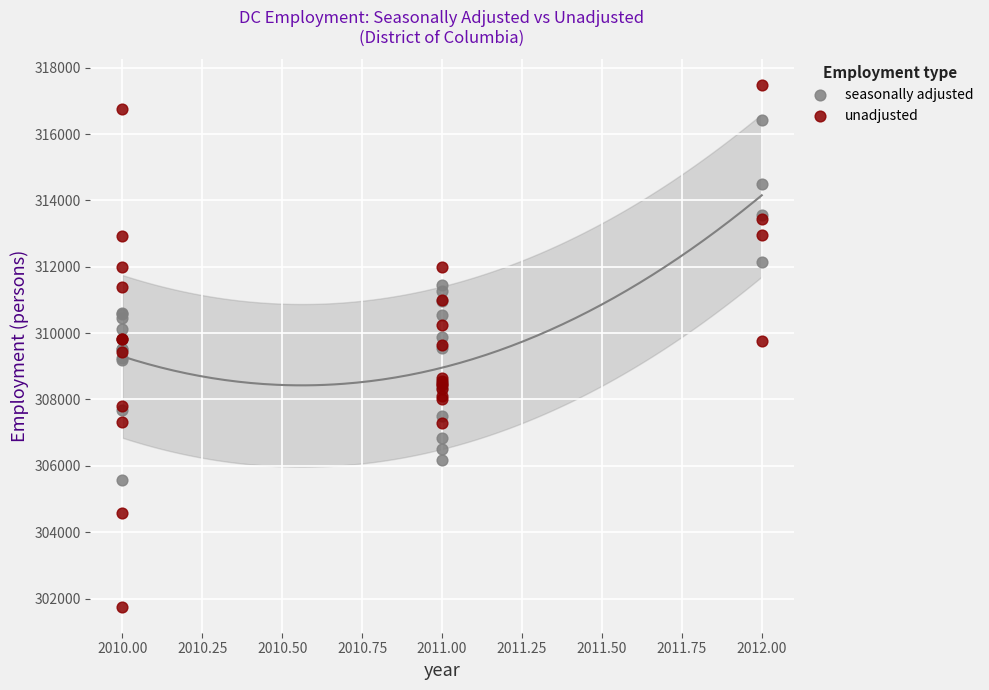

Which series has the widest spread of Y values?

unadjusted